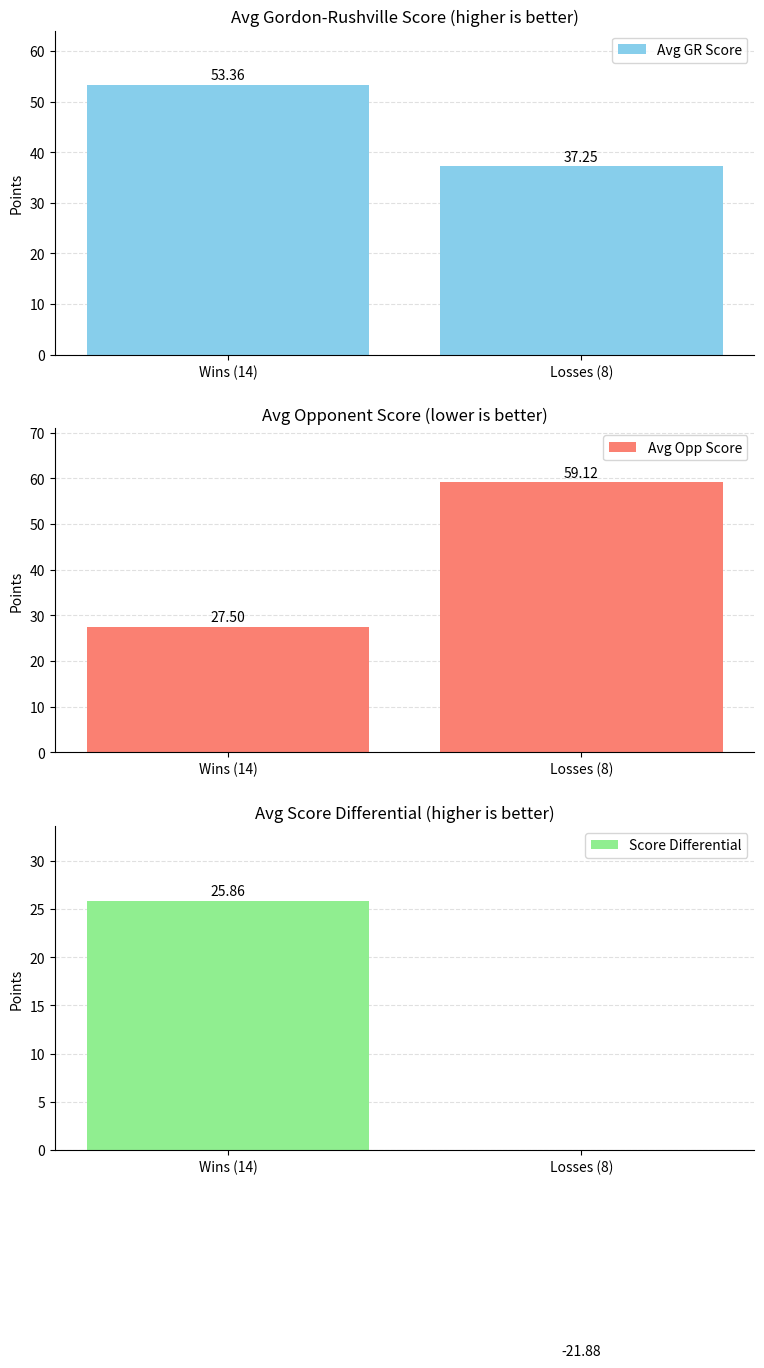

Which series has the widest spread of values?

Score Differential